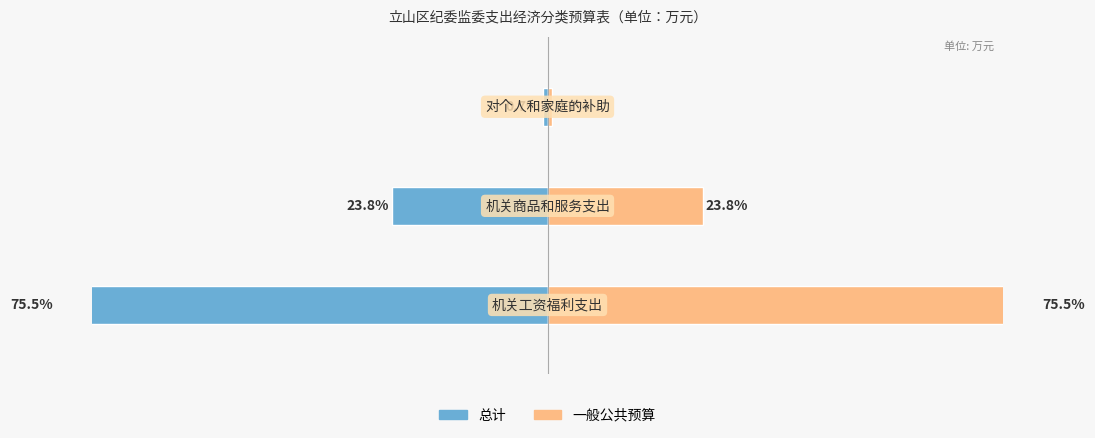

Which has a higher value, 0 or 2?

2